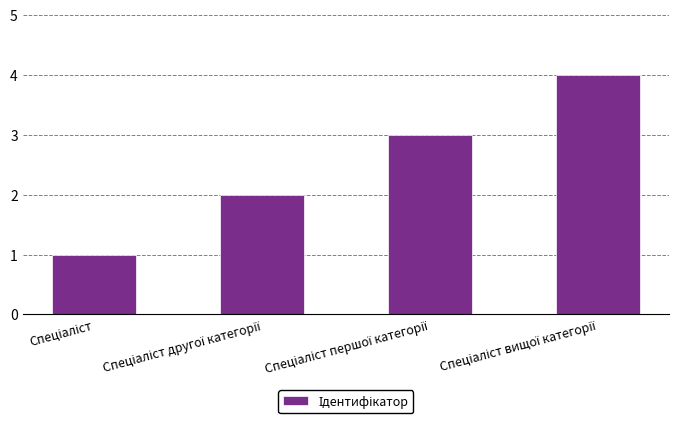

How many data points does each series have?

4